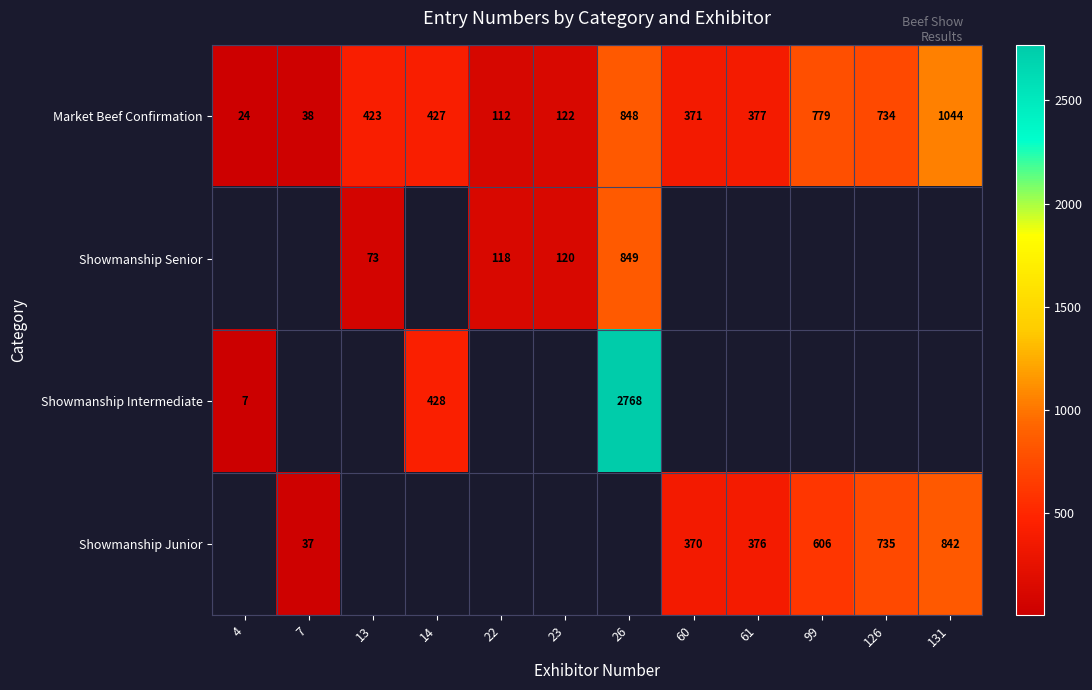

What is the maximum value shown in the chart?

2768.0